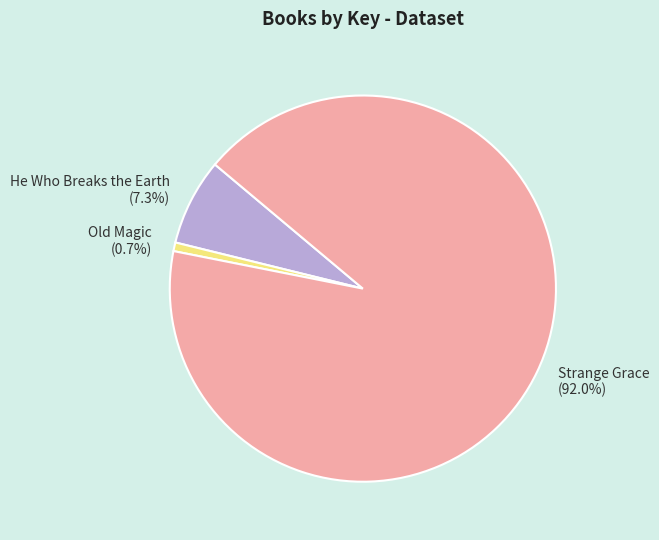

Combined, what portion of the pie is Strange Grace and He Who Breaks the Earth?

99.3%